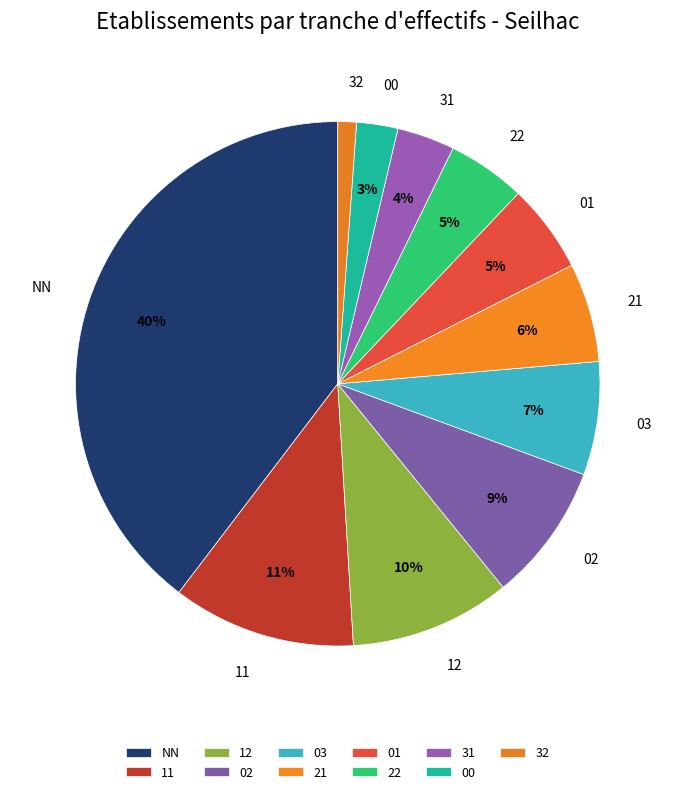

Between 32 and 11, which is larger?

11